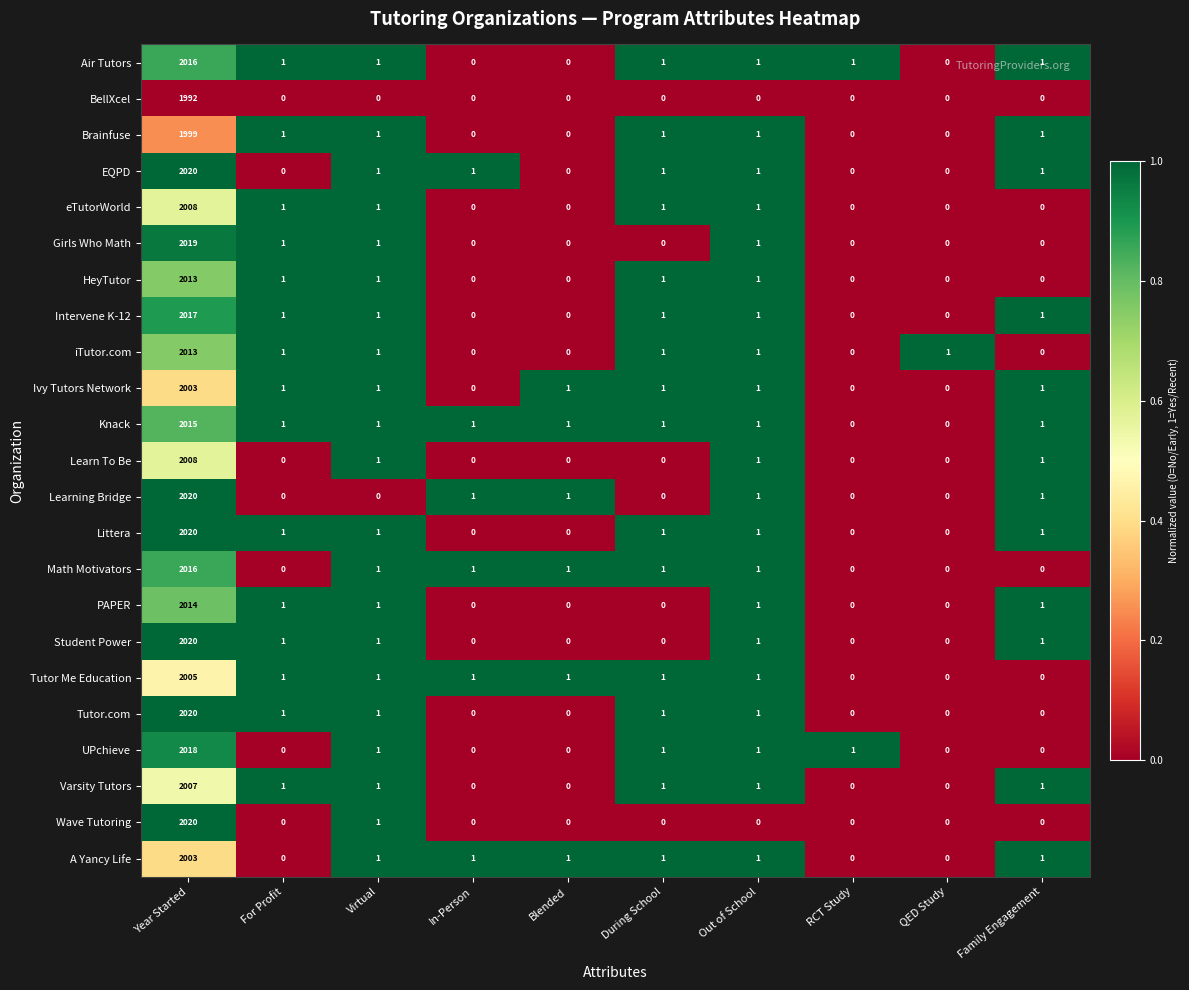

What is the difference between the maximum and minimum values in the Learning Bridge series?

2020